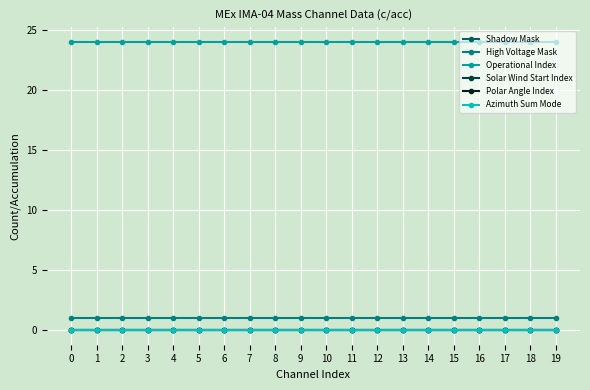

The value of Operational Index at 14 is 36. True or false?

False